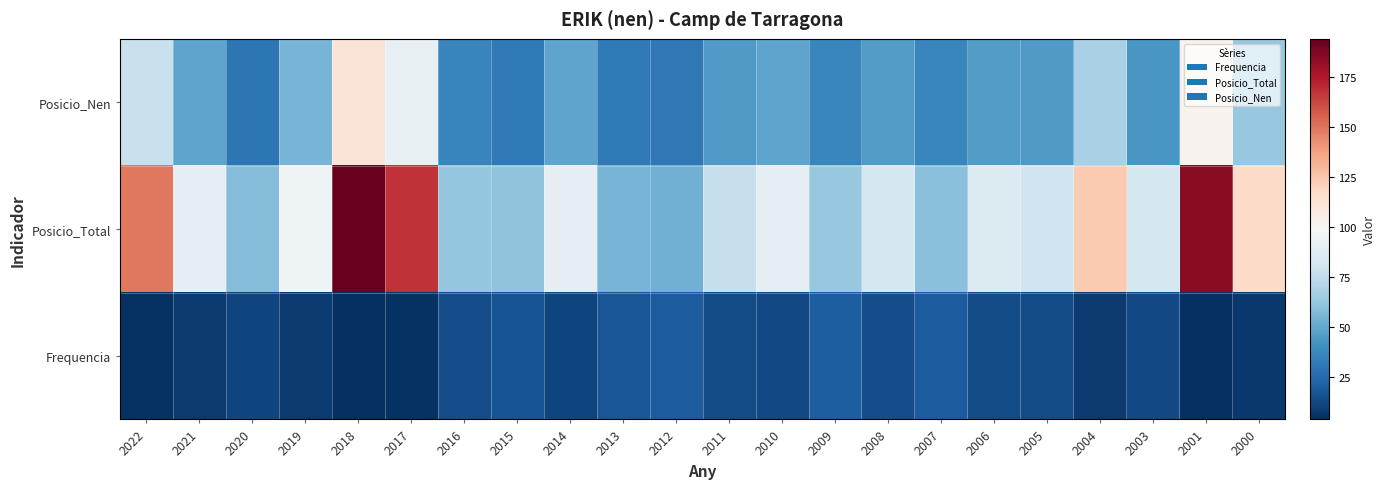

At which category is the sum across all series the highest?

2018